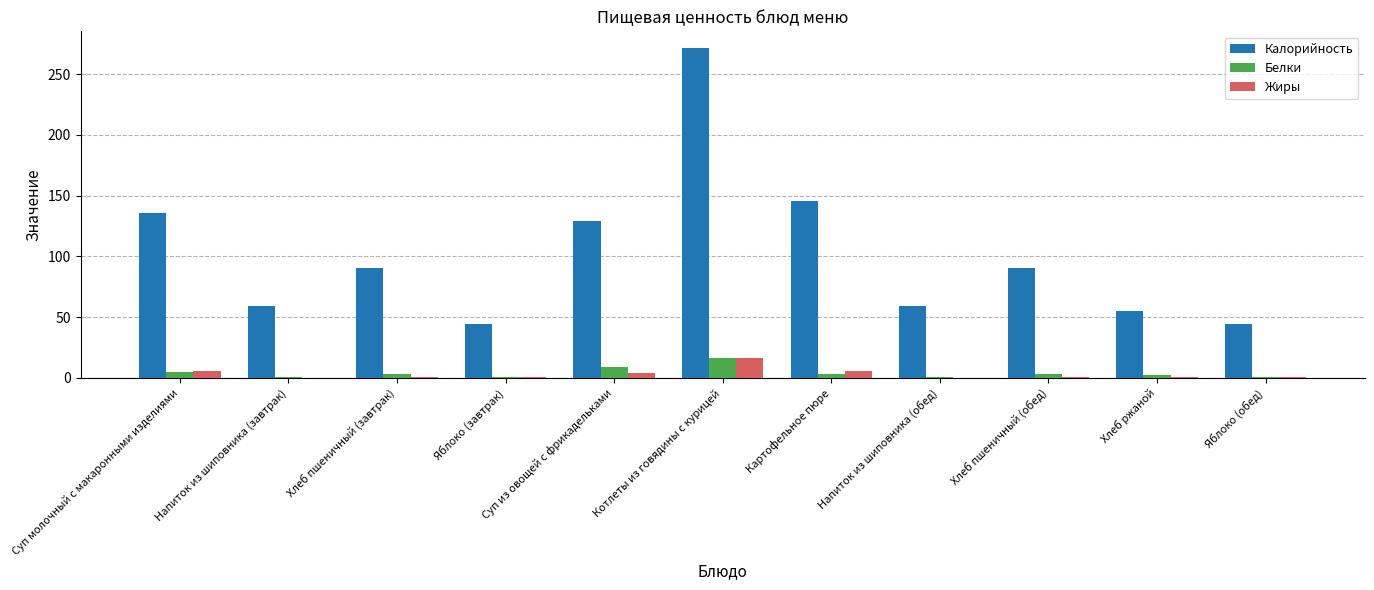

Which series has the largest total across all categories?

Калорийность